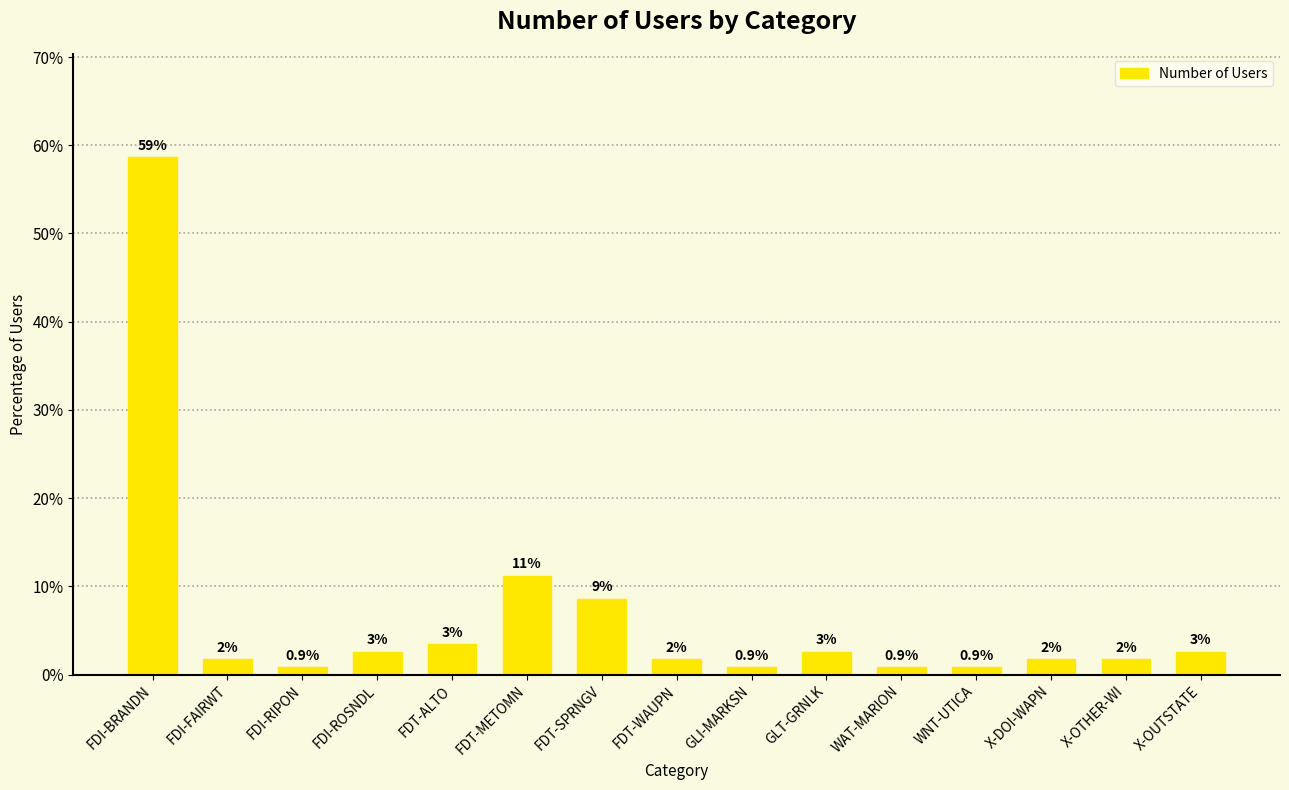

How many bars are there in total?

15